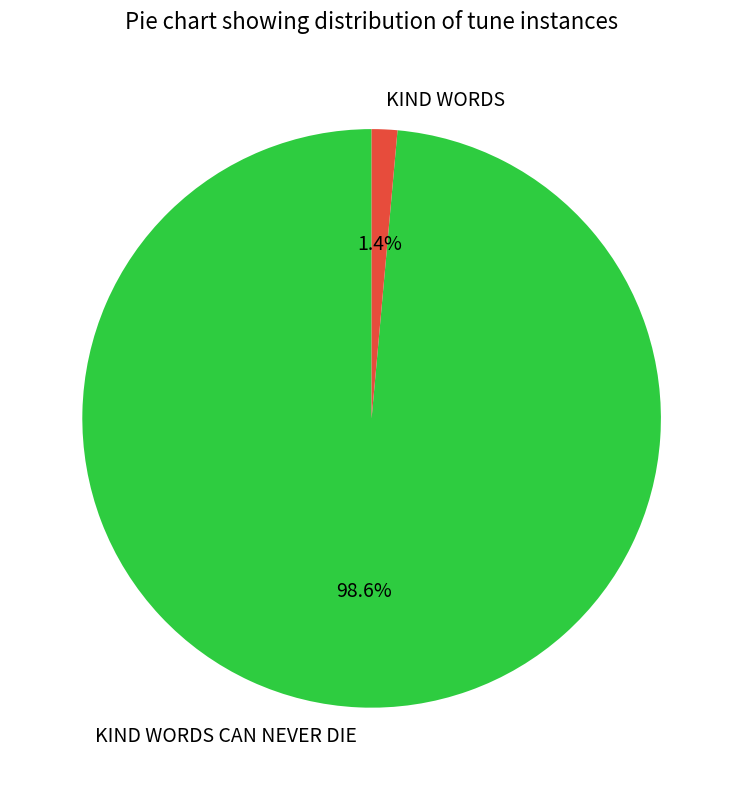

Which category has the smallest portion of the pie?

KIND WORDS